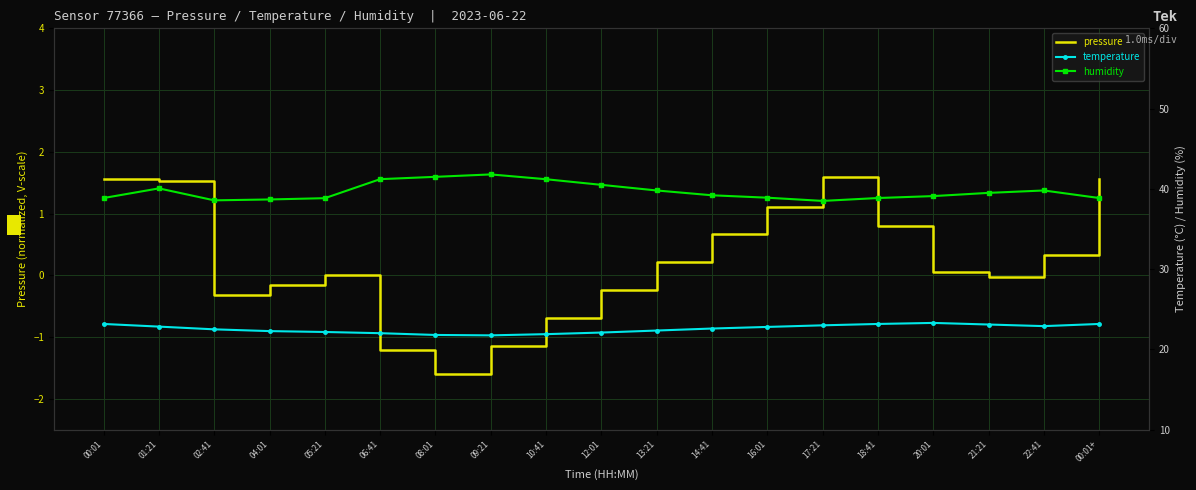

What is the maximum value shown in the chart?

41.8